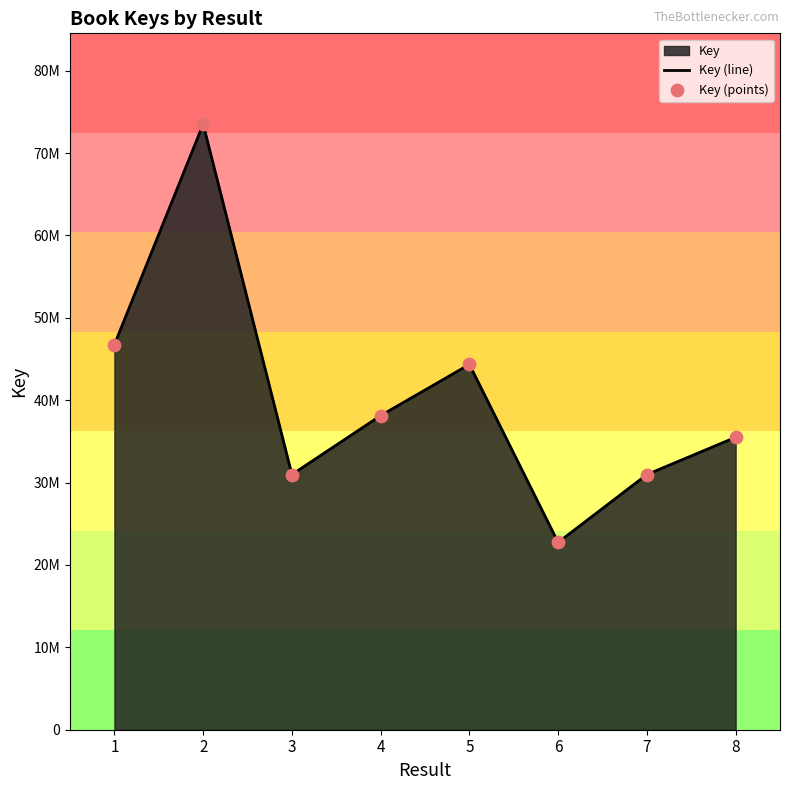

At how many categories does at least one series exceed 23114563?

7